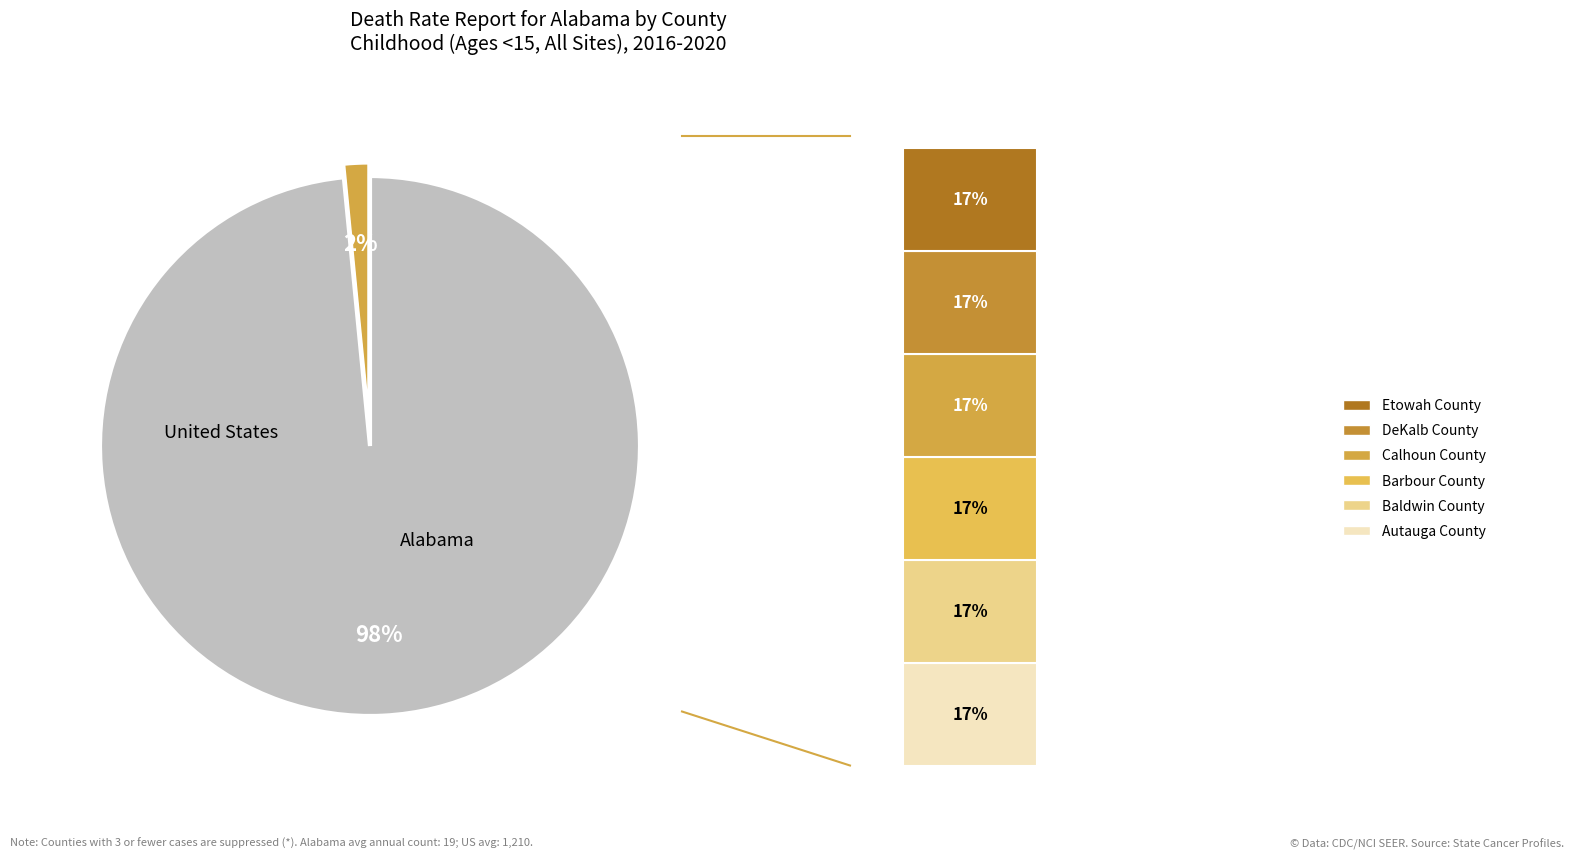

The United States slice represents 98% of the pie. True or false?

True